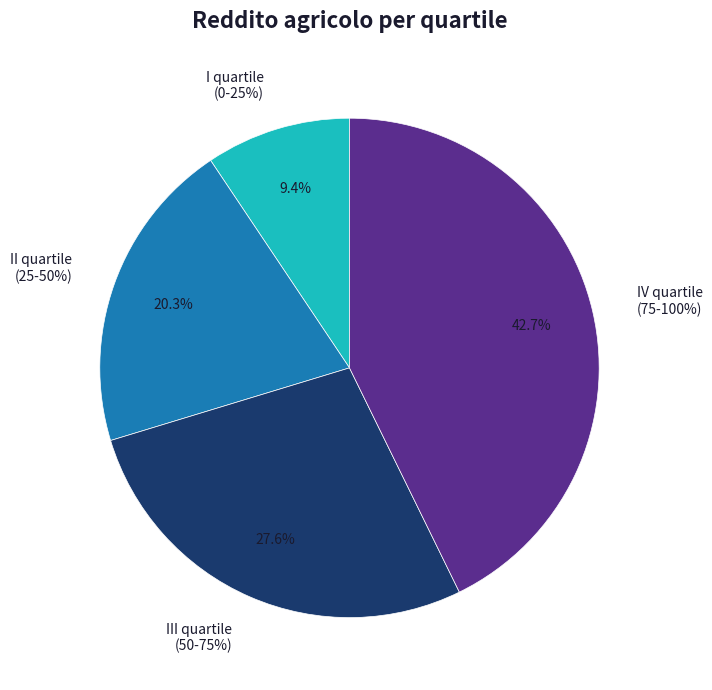

Between I quartile
(0-25%) and II quartile
(25-50%), which series saw the biggest shift?

Reddito agricolo